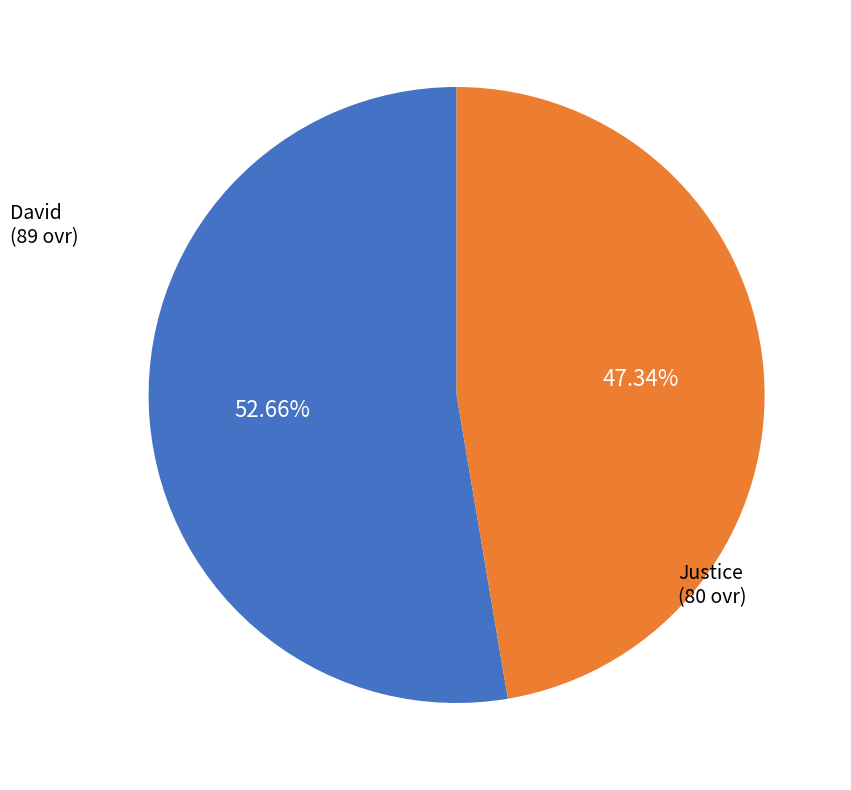

How many segments does this pie chart have?

2